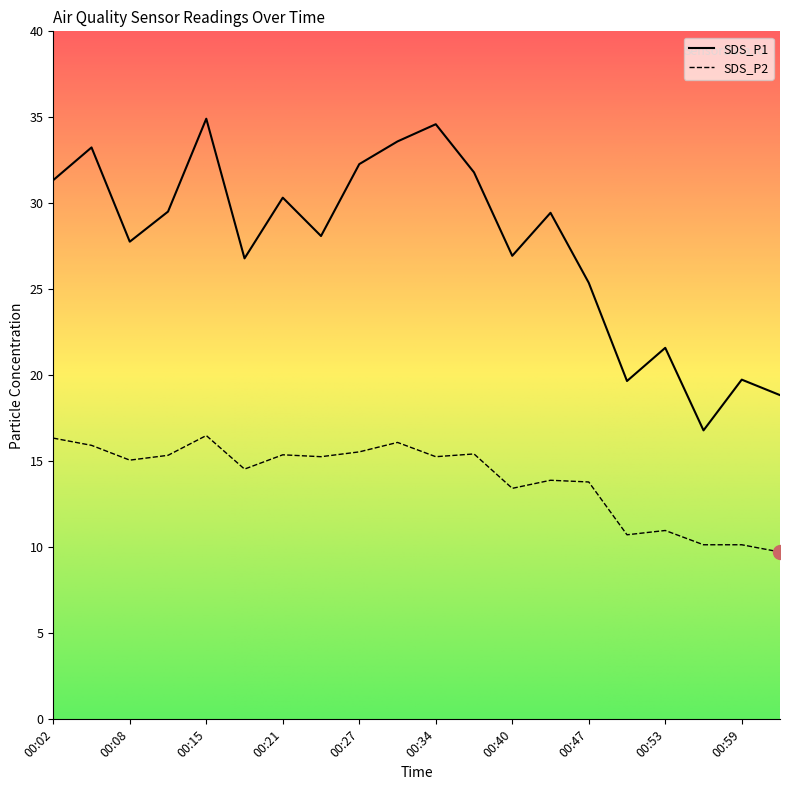

What is the highest value of the SDS_P1 series?

34.9